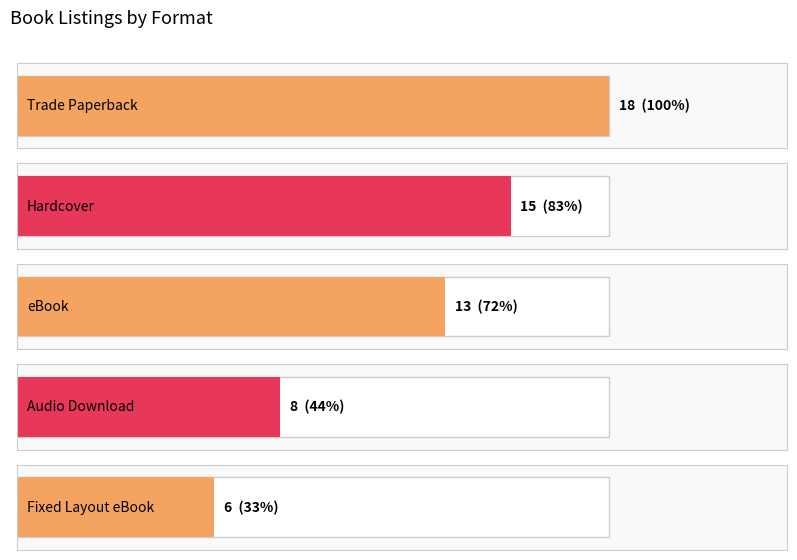

Count the number of values greater than 13.

2